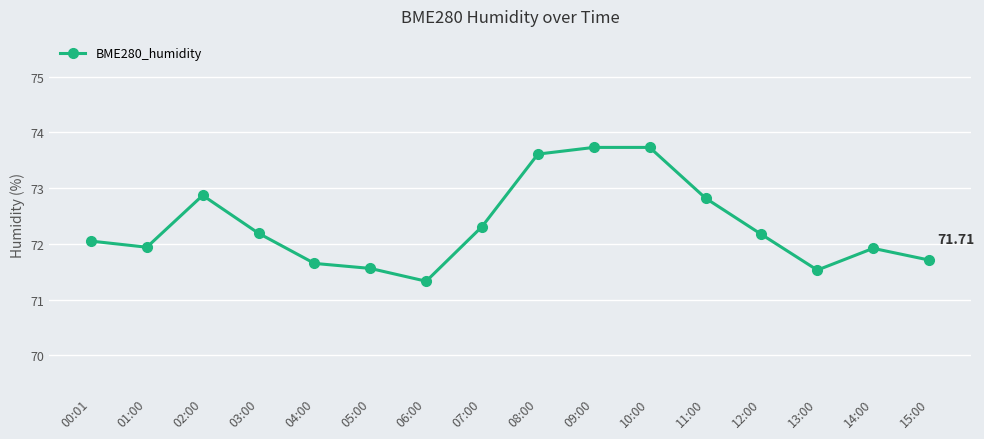

The chart shows a value of 73.6 at 08:00. True or false?

True